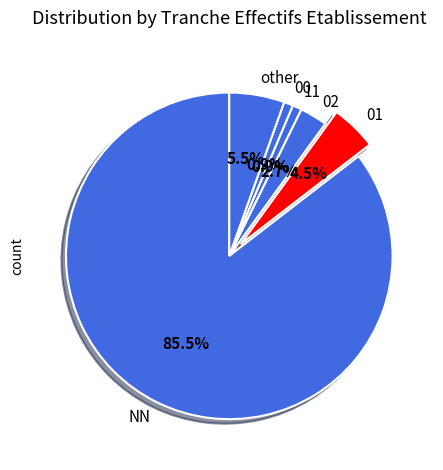

How many slices are in this pie chart?

6